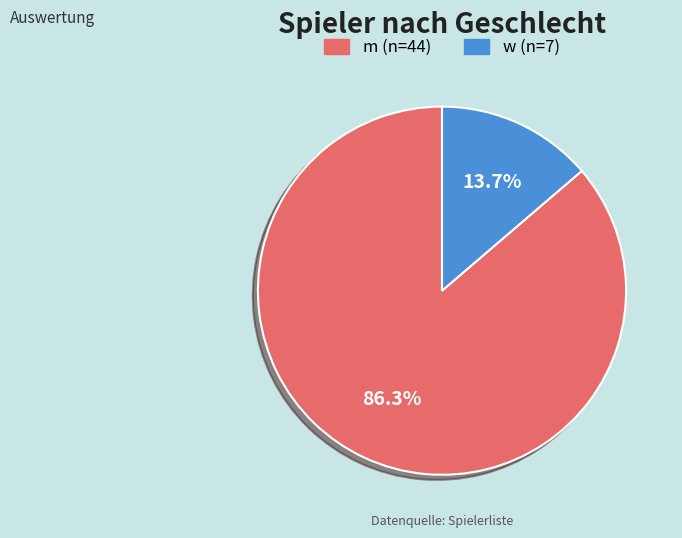

Does any single category account for the majority?

Yes